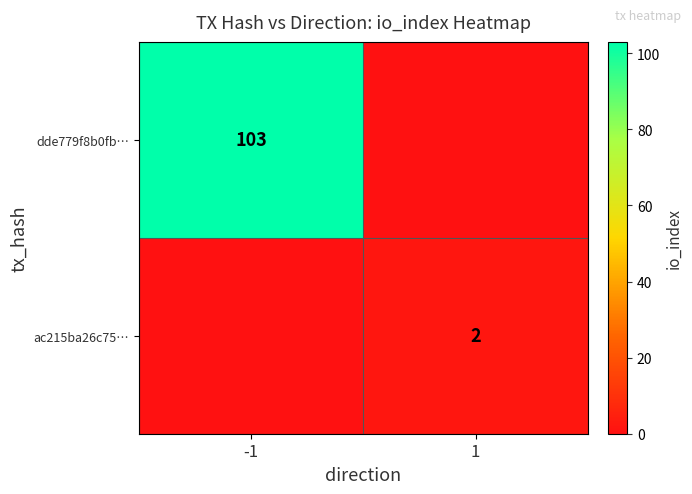

How many distinct data groups are displayed?

2